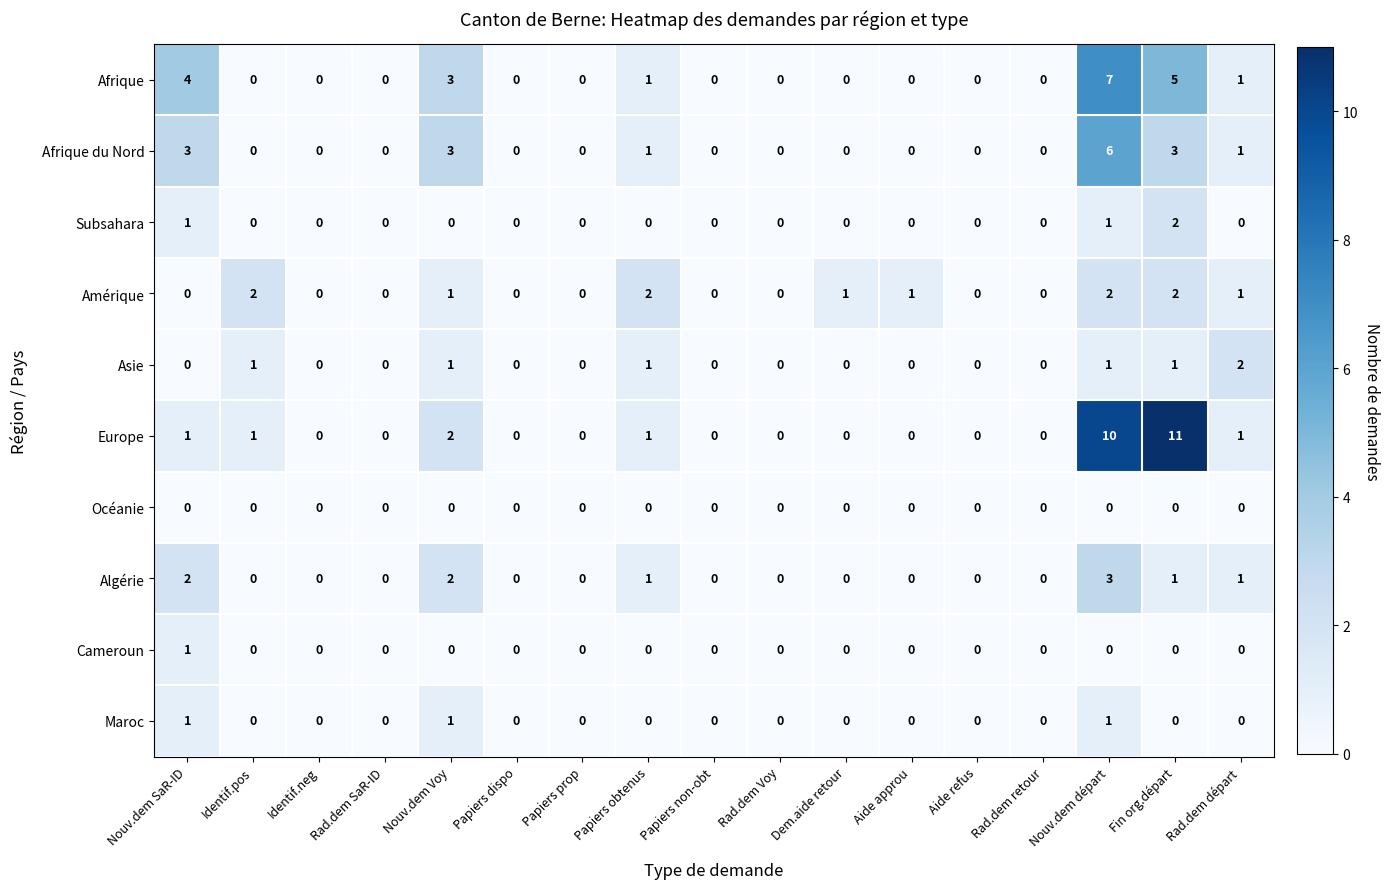

At which category is the sum across all series the highest?

Nouv.dem départ